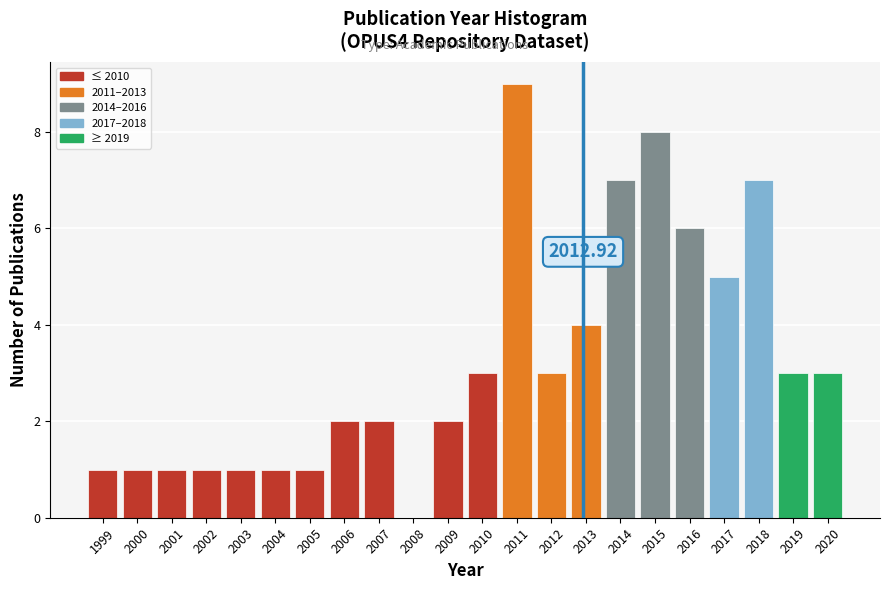

Between 2009 and 2020, which is larger?

2020